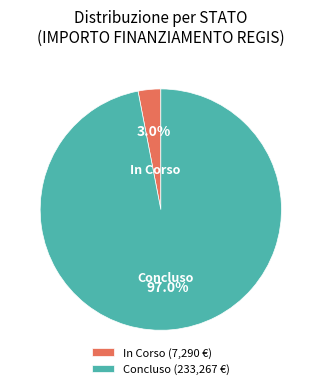

What is the total percentage of Concluso (233,267 €) and In Corso (7,290 €)?

100.0%